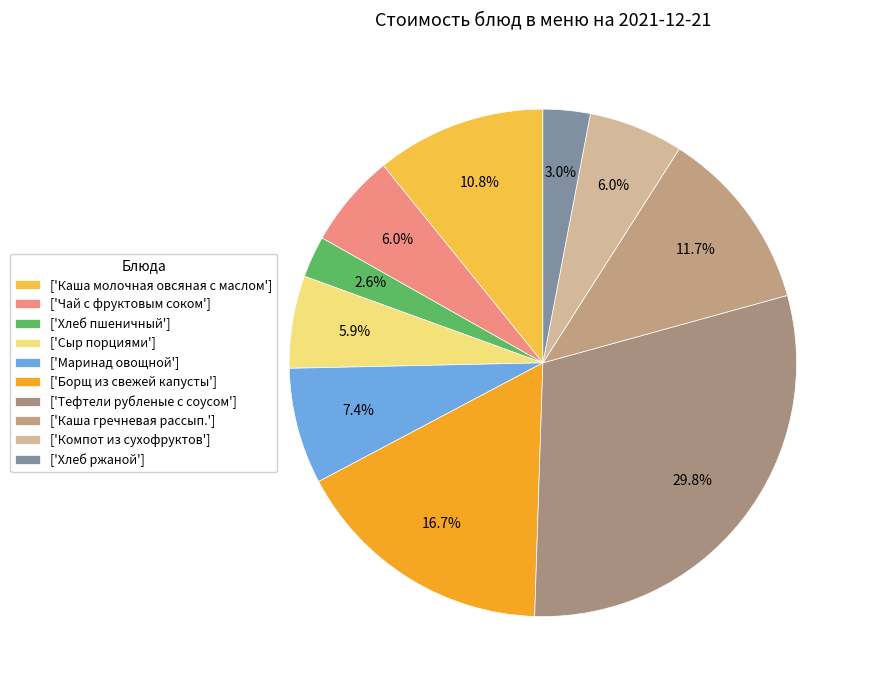

How many slices are in this pie chart?

10